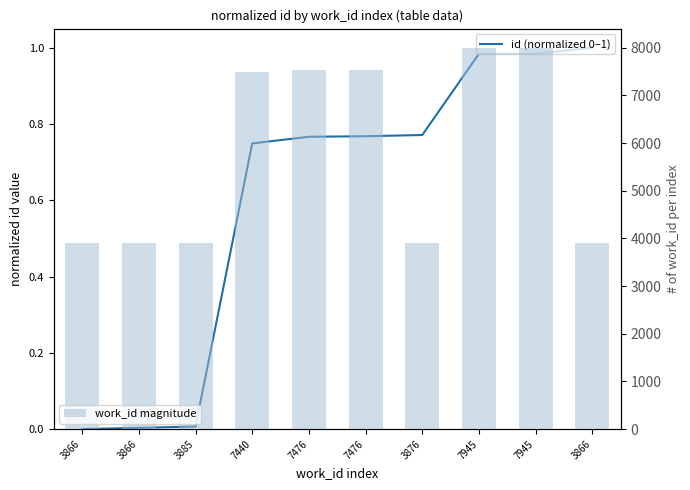

What is the spread (max minus min) of values at 3866?

3892.8